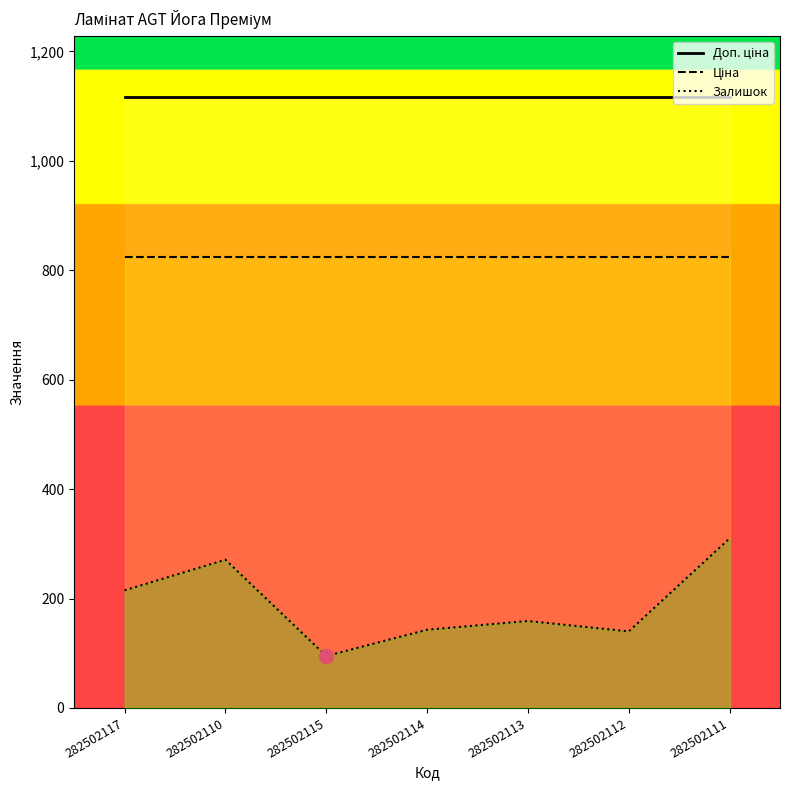

Which series reaches the minimum Y coordinate?

Залишок